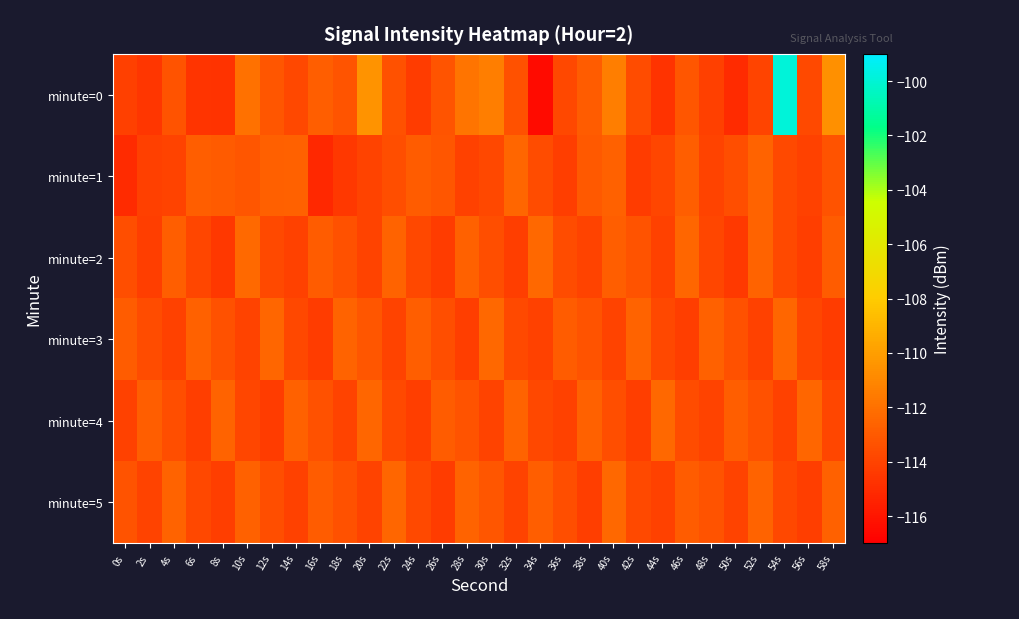

Reading left to right, extract all data points from this chart.

minute=0: 0s=-114.1	2s=-114.5	4s=-113.3	6s=-114.6	8s=-114.7	10s=-112.0	12s=-113.1	14s=-113.8	16s=-112.8	18s=-113.3	20s=-110.5	22s=-113.3	24s=-114.3	26s=-113.3	28s=-111.8	30s=-111.4	32s=-113.4	34s=-116.5	36s=-113.8	38s=-112.9	40s=-111.4	42s=-113.6	44s=-114.7	46s=-113.1	48s=-114.1	50s=-115.1	52s=-113.9	54s=-99.9	56s=-113.7	58s=-110.7
minute=1: 0s=-115.0	2s=-114.1	4s=-114.0	6s=-112.8	8s=-113.0	10s=-113.2	12s=-112.7	14s=-112.7	16s=-115.2	18s=-114.5	20s=-114.0	22s=-113.5	24s=-112.9	26s=-113.2	28s=-114.1	30s=-113.8	32s=-112.5	34s=-113.6	36s=-114.2	38s=-113.0	40s=-112.7	42s=-114.3	44s=-113.9	46s=-112.8	48s=-114.0	50s=-113.5	52s=-112.6	54s=-113.7	56s=-114.1	58s=-113.3
minute=2: 0s=-113.5	2s=-114.2	4s=-112.8	6s=-113.9	8s=-114.5	10s=-112.3	12s=-113.7	14s=-114.1	16s=-112.9	18s=-113.4	20s=-114.0	22s=-112.6	24s=-113.8	26s=-114.3	28s=-112.7	30s=-113.5	32s=-114.2	34s=-112.4	36s=-113.6	38s=-114.0	40s=-112.8	42s=-113.3	44s=-114.1	46s=-112.5	48s=-113.9	50s=-114.4	52s=-112.6	54s=-113.7	56s=-114.2	58s=-112.9
minute=3: 0s=-112.9	2s=-113.6	4s=-114.1	6s=-112.7	8s=-113.4	10s=-114.0	12s=-112.5	14s=-113.8	16s=-114.3	18s=-112.6	20s=-113.2	22s=-114.0	24s=-112.8	26s=-113.5	28s=-114.2	30s=-112.4	32s=-113.7	34s=-114.1	36s=-112.9	38s=-113.3	40s=-114.0	42s=-112.6	44s=-113.8	46s=-114.2	48s=-112.7	50s=-113.4	52s=-114.1	54s=-112.5	56s=-113.9	58s=-114.3
minute=4: 0s=-114.1	2s=-112.8	4s=-113.5	6s=-114.2	8s=-112.6	10s=-113.9	12s=-114.3	14s=-112.7	16s=-113.4	18s=-114.0	20s=-112.5	22s=-113.7	24s=-114.2	26s=-112.9	28s=-113.3	30s=-114.0	32s=-112.6	34s=-113.8	36s=-114.1	38s=-112.7	40s=-113.5	42s=-114.2	44s=-112.4	46s=-113.6	48s=-114.0	50s=-112.8	52s=-113.4	54s=-114.1	56s=-112.5	58s=-113.9
minute=5: 0s=-113.3	2s=-114.0	4s=-112.6	6s=-113.8	8s=-114.2	10s=-112.7	12s=-113.5	14s=-114.1	16s=-112.9	18s=-113.4	20s=-114.0	22s=-112.5	24s=-113.7	26s=-114.3	28s=-112.6	30s=-113.2	32s=-114.0	34s=-112.8	36s=-113.5	38s=-114.2	40s=-112.4	42s=-113.7	44s=-114.1	46s=-112.9	48s=-113.3	50s=-114.0	52s=-112.6	54s=-113.8	56s=-114.2	58s=-112.7